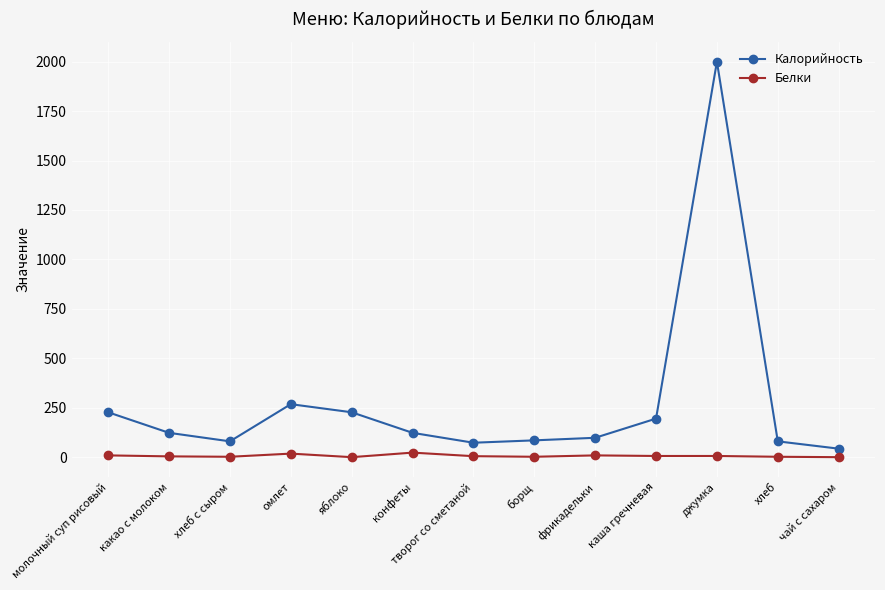

True or false: Калорийность has more than 0 interior local peaks.

True